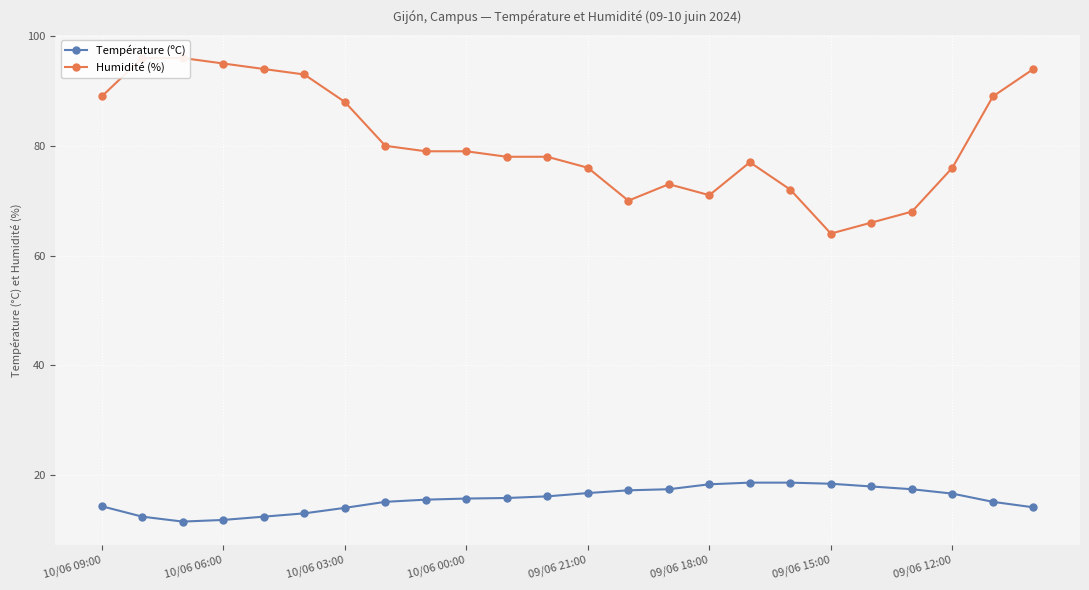

What is the difference between the second highest and second lowest values in the Température (ºC) series?

6.8